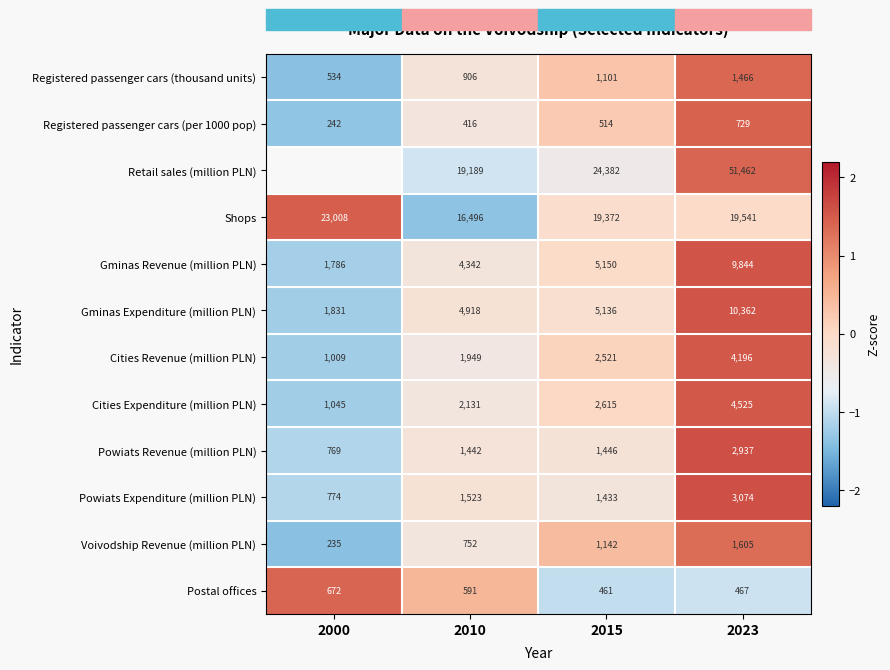

Is the value of Registered passenger cars (thousand units) at 2010 greater than the value of Gminas Expenditure (million PLN) at 2010?

No